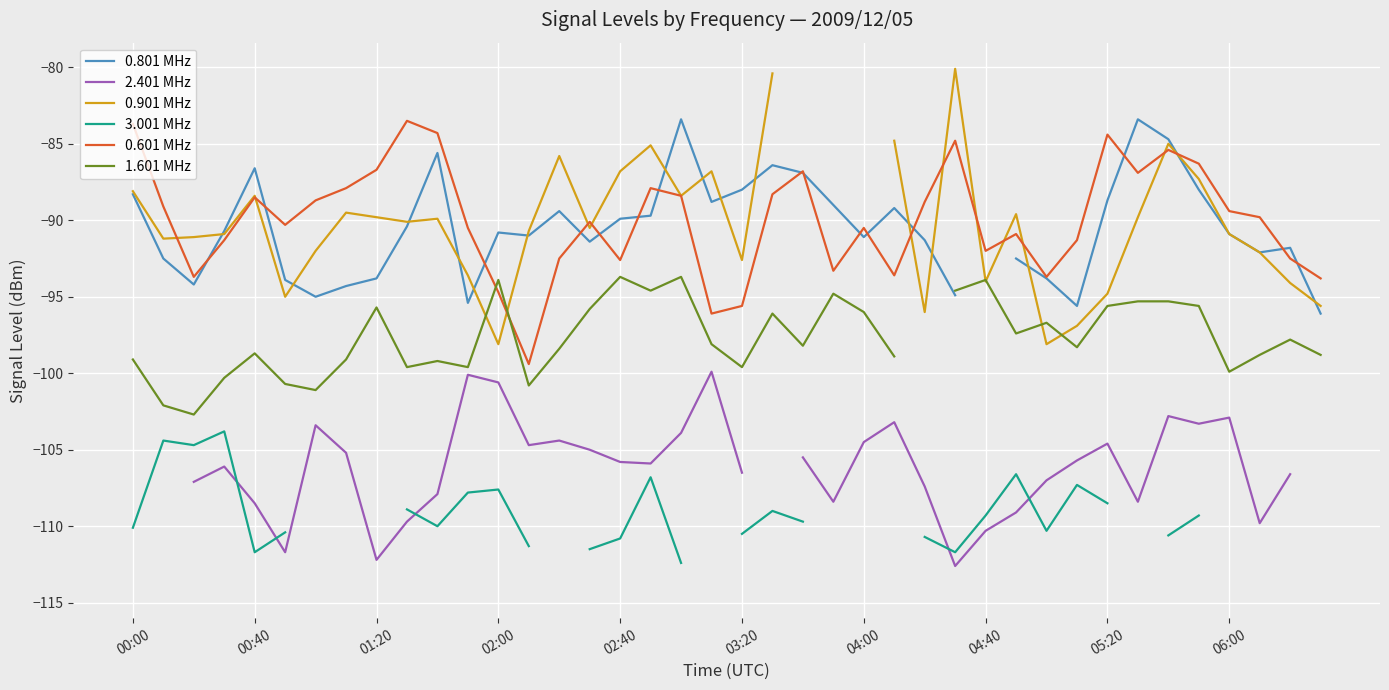

What position from the left is 37?

38